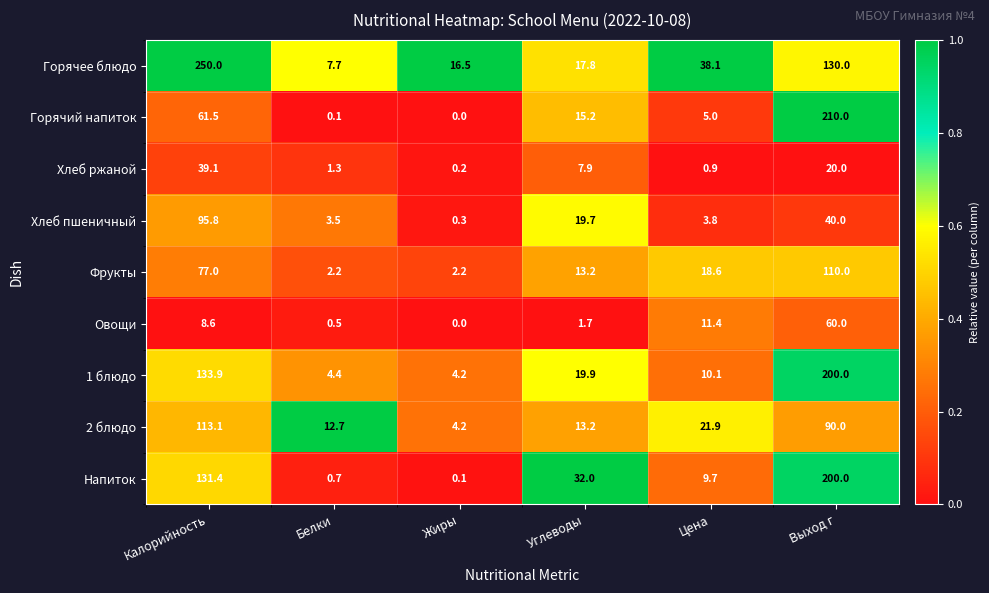

Between Цена and Выход г, which series saw the biggest shift?

Горячий напиток